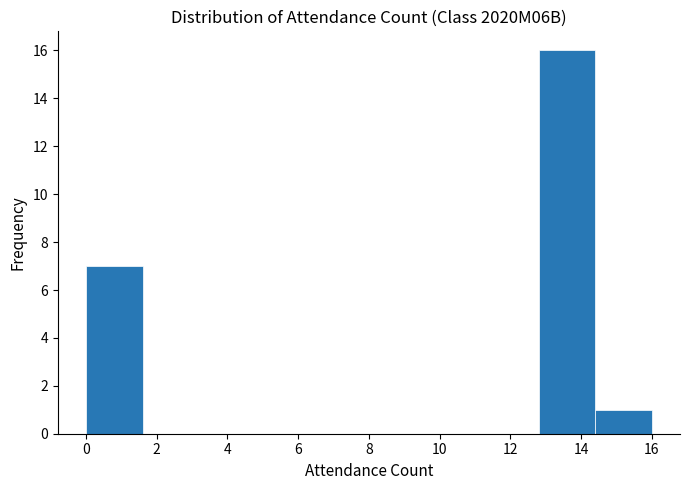

What is the height of the bar covering 14.4 to 16.0 on the x-axis? The values are not printed on the chart, so give them approximately, as read against the axis.

1